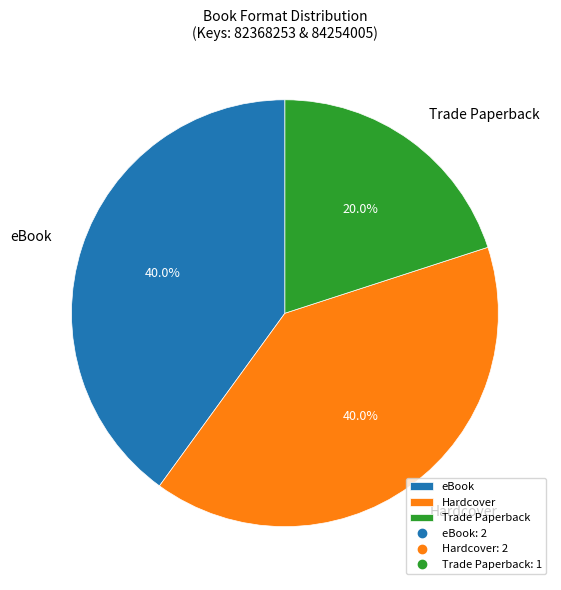

Count the number of slices in the pie.

3